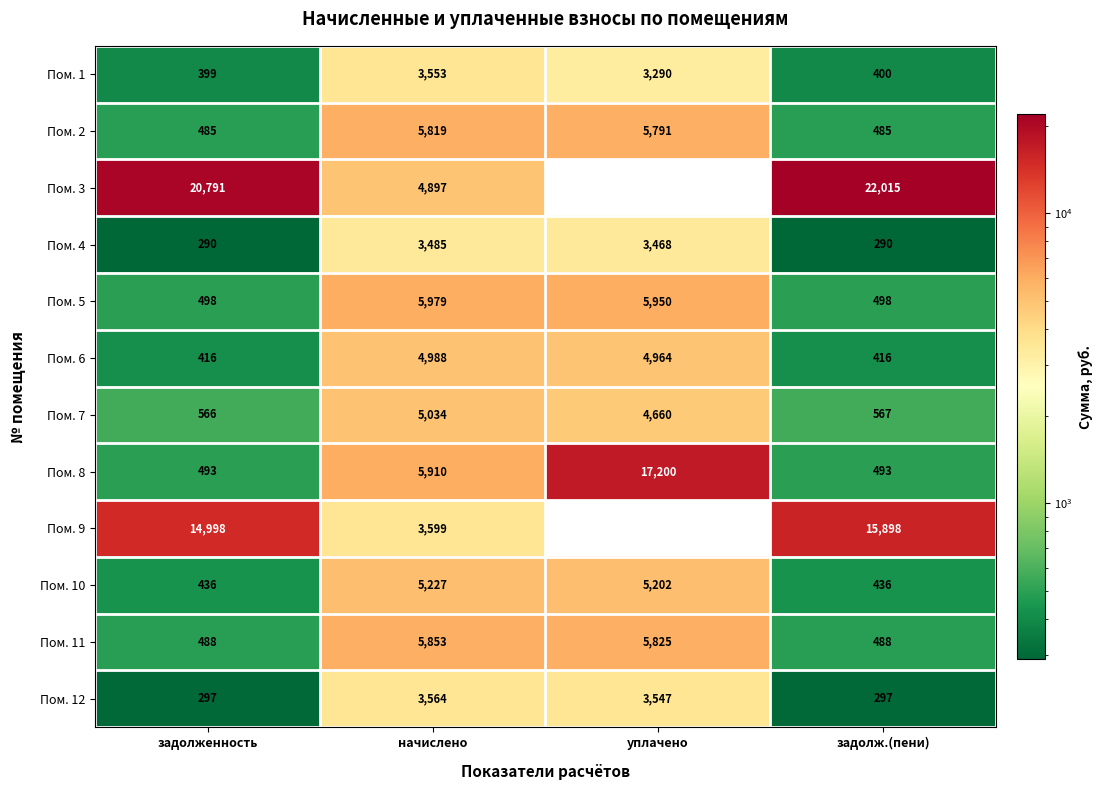

Where does the Пом. 4 series first go above 3468?

начислено